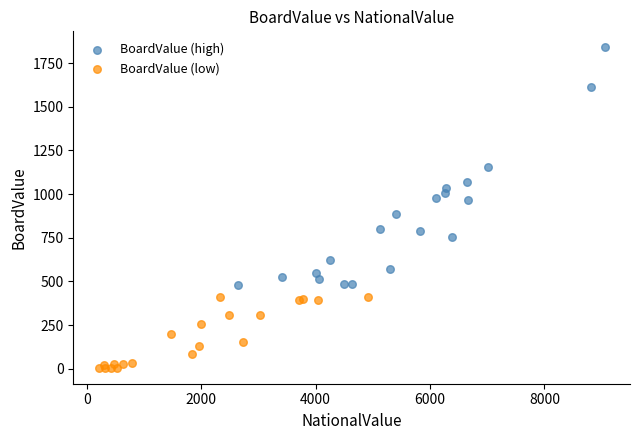

Which series contains the lowest Y value?

BoardValue (low)